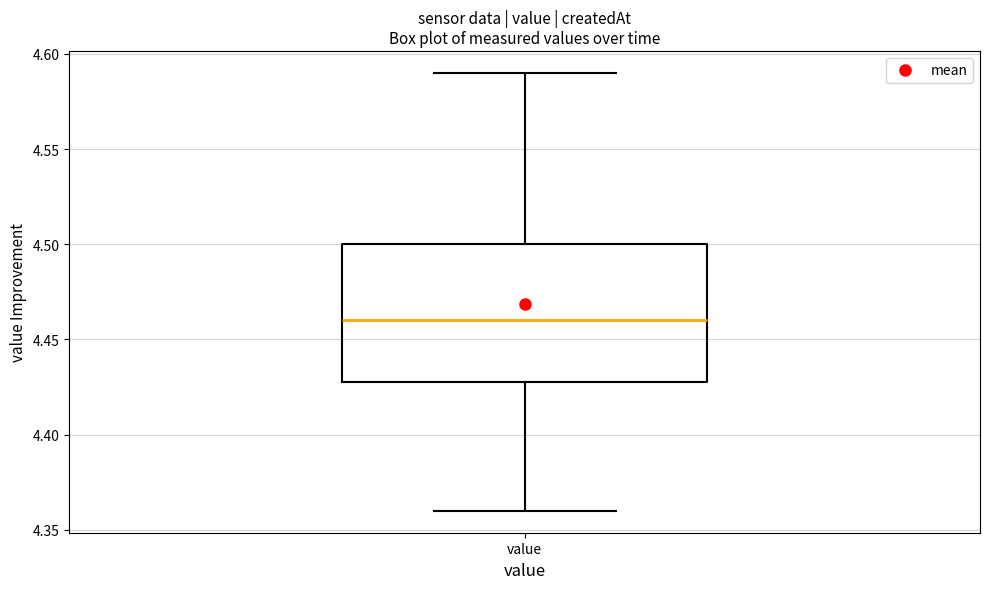

Read this box plot against the y-axis: the position of the median line, the range covered by the box, and the ends of both whiskers. The values are not printed on the chart, so give them approximately, as read against the axis.

median 4.46, box 4.43 to 4.50, whiskers 4.36 to 4.59